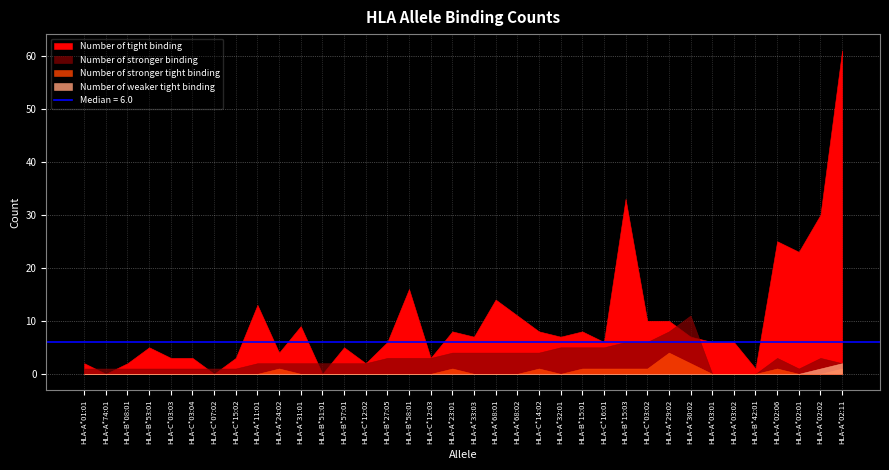

How many data points in Number of stronger tight binding are above 0?

11